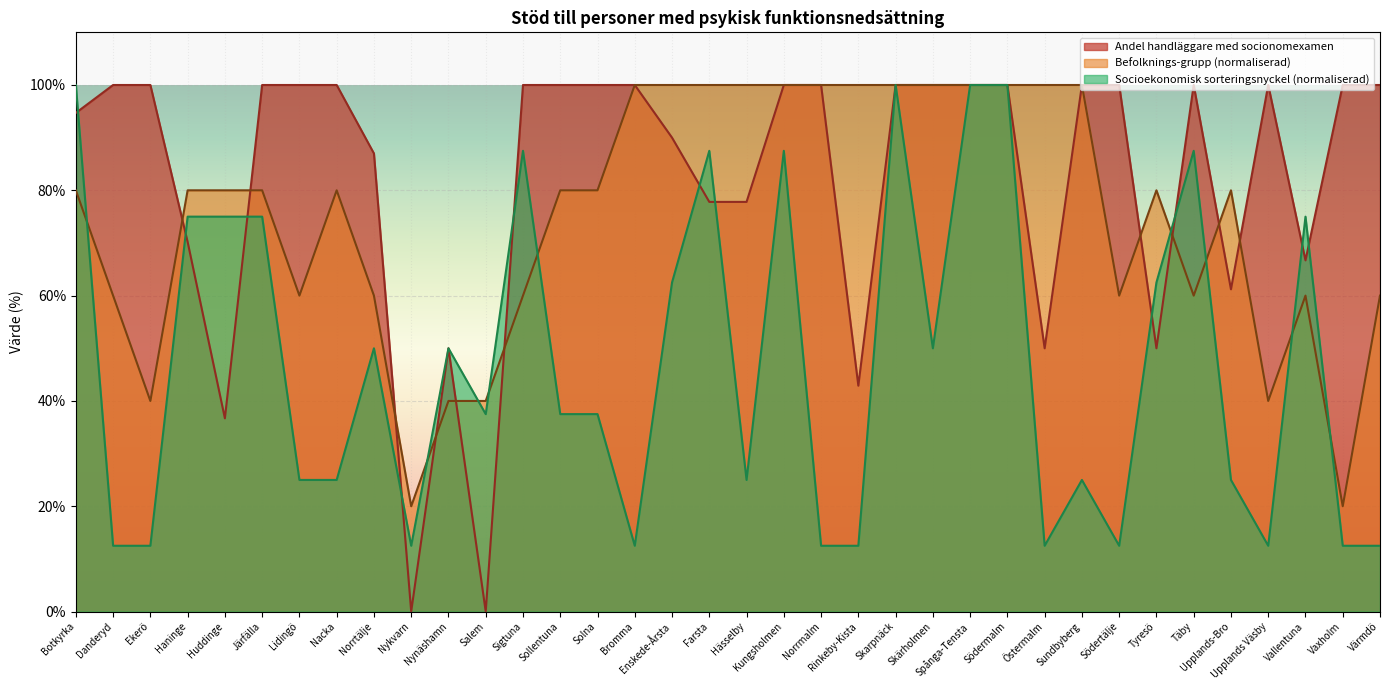

What is the sum of all Befolknings-grupp values?

2700.0